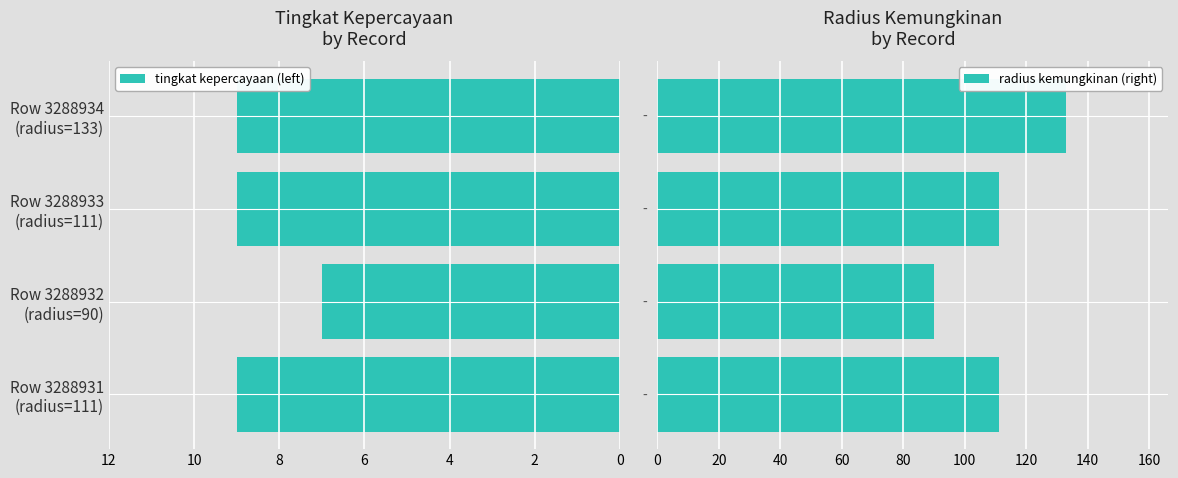

What is the minimum value for radius kemungkinan (right)?

90